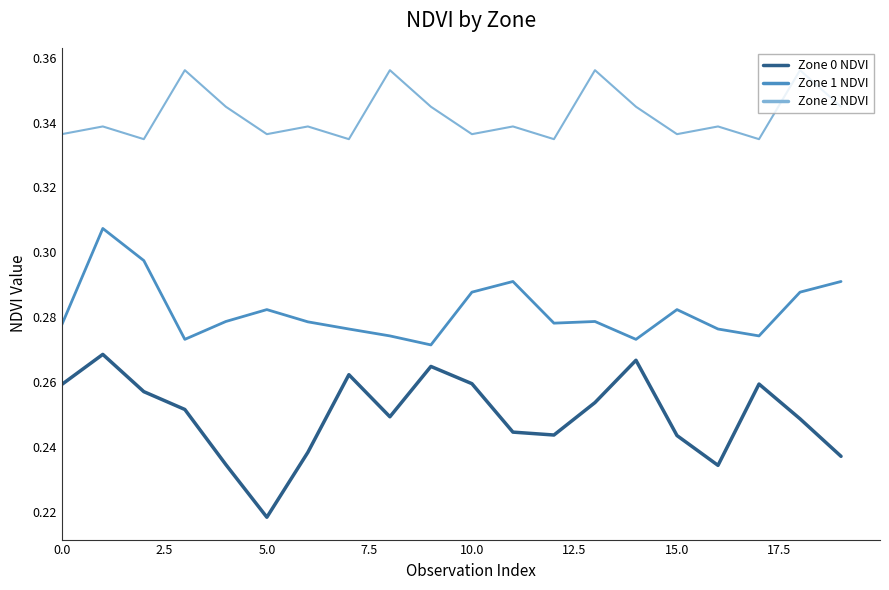

Rank the series by their maximum value, from highest to lowest.

Zone 2 NDVI, Zone 1 NDVI, Zone 0 NDVI